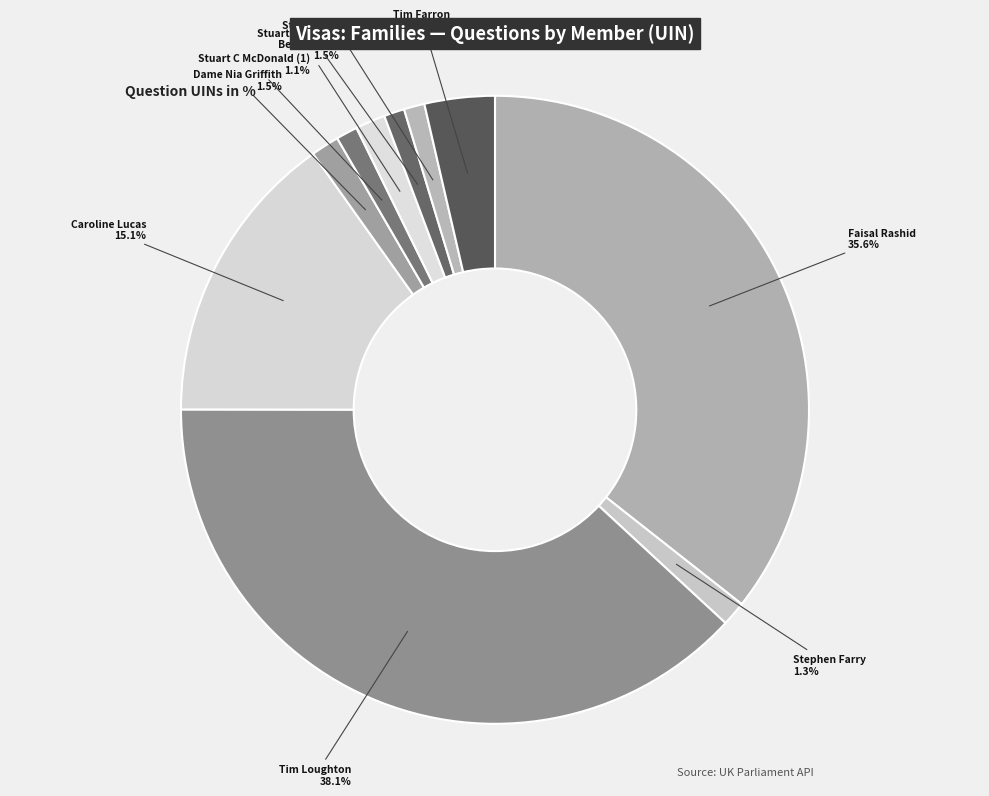

Is there a majority slice in this chart?

No